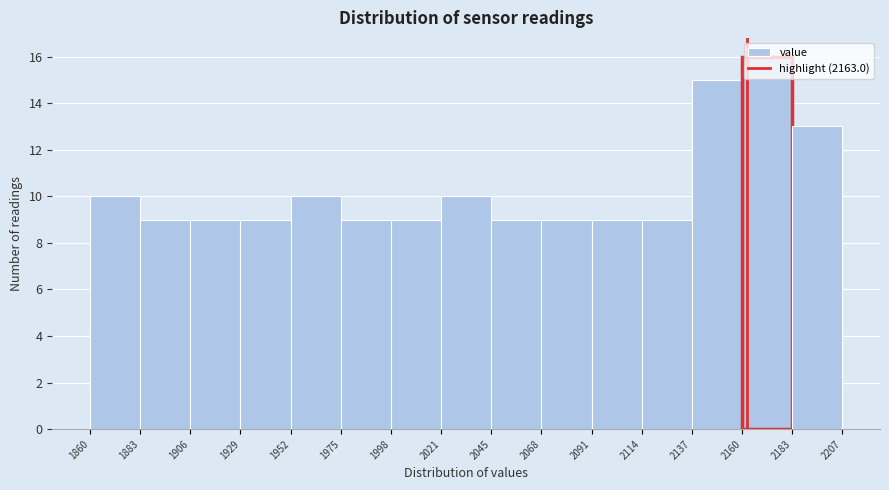

Reading left to right, list every bar in this chart as the range it spans on the x-axis followed by its height. The values are not printed on the chart, so give them approximately, as read against the axis.

1860 to 1883: 10
1883 to 1906: 9
1906 to 1929: 9
1929 to 1952: 9
1952 to 1975: 10
1975 to 1998: 9
1998 to 2021: 9
2021 to 2045: 10
2045 to 2068: 9
2068 to 2091: 9
2091 to 2114: 9
2114 to 2137: 9
2137 to 2160: 15
2160 to 2183: 16
2183 to 2207: 13